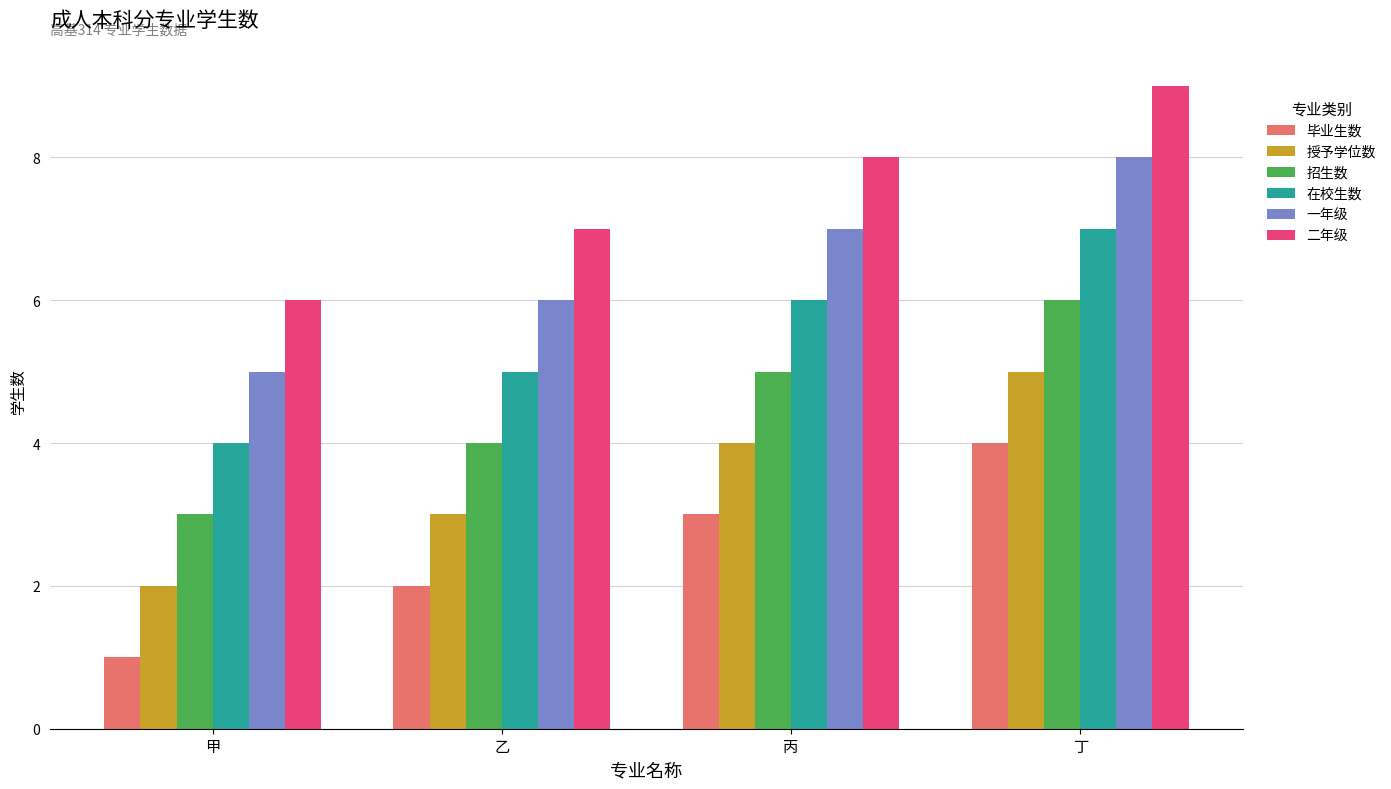

What is the sum of all 一年级 values?

26